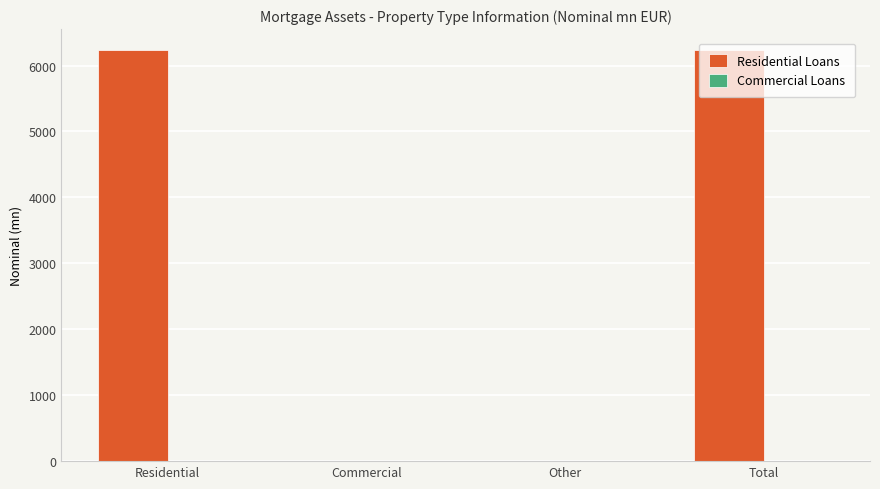

What is the sum of the values at Other and Residential?

6240.9